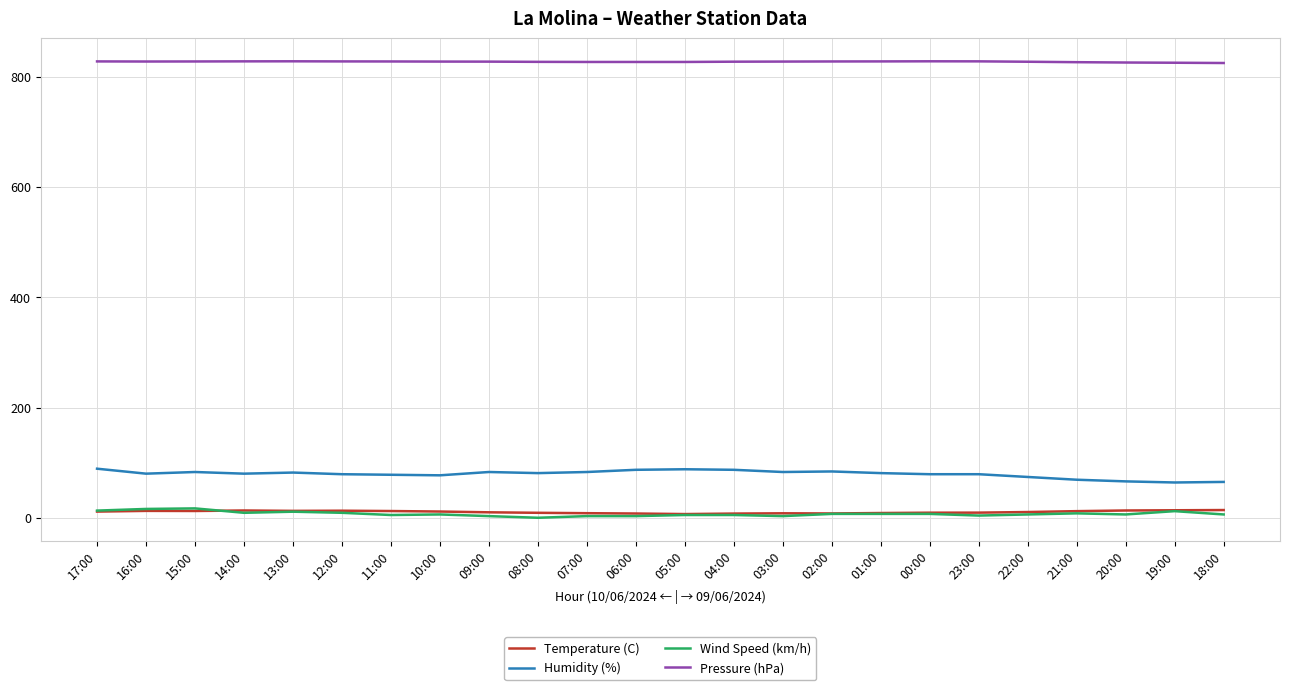

What is the difference between the Pressure (hPa) values at 06:00 and 14:00?

1.1